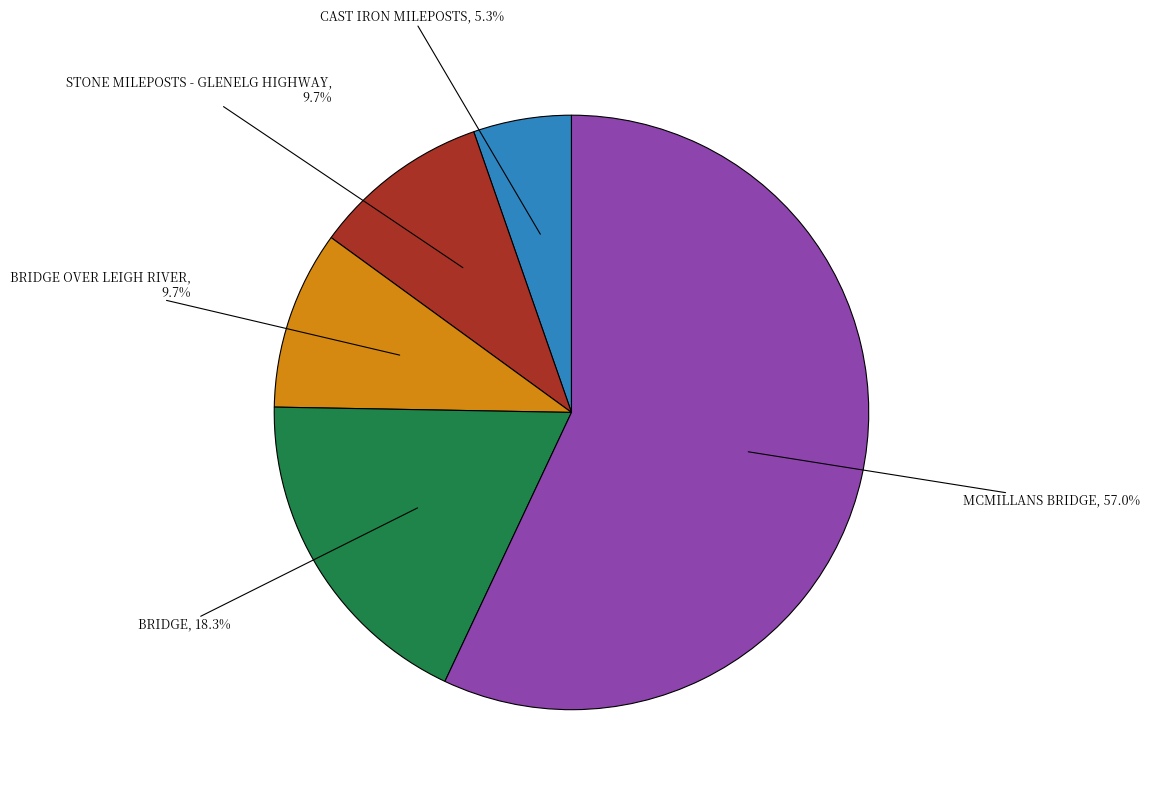

Is there a majority slice in this chart?

Yes